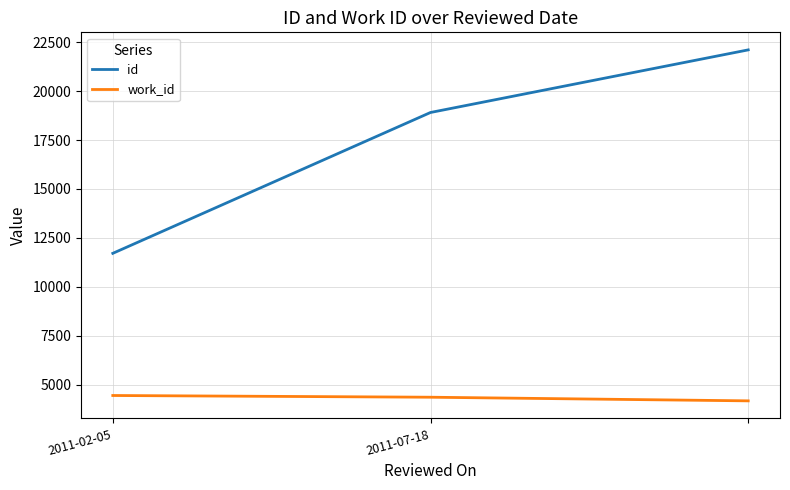

What is the difference between the maximum and minimum values in the id series?

10400